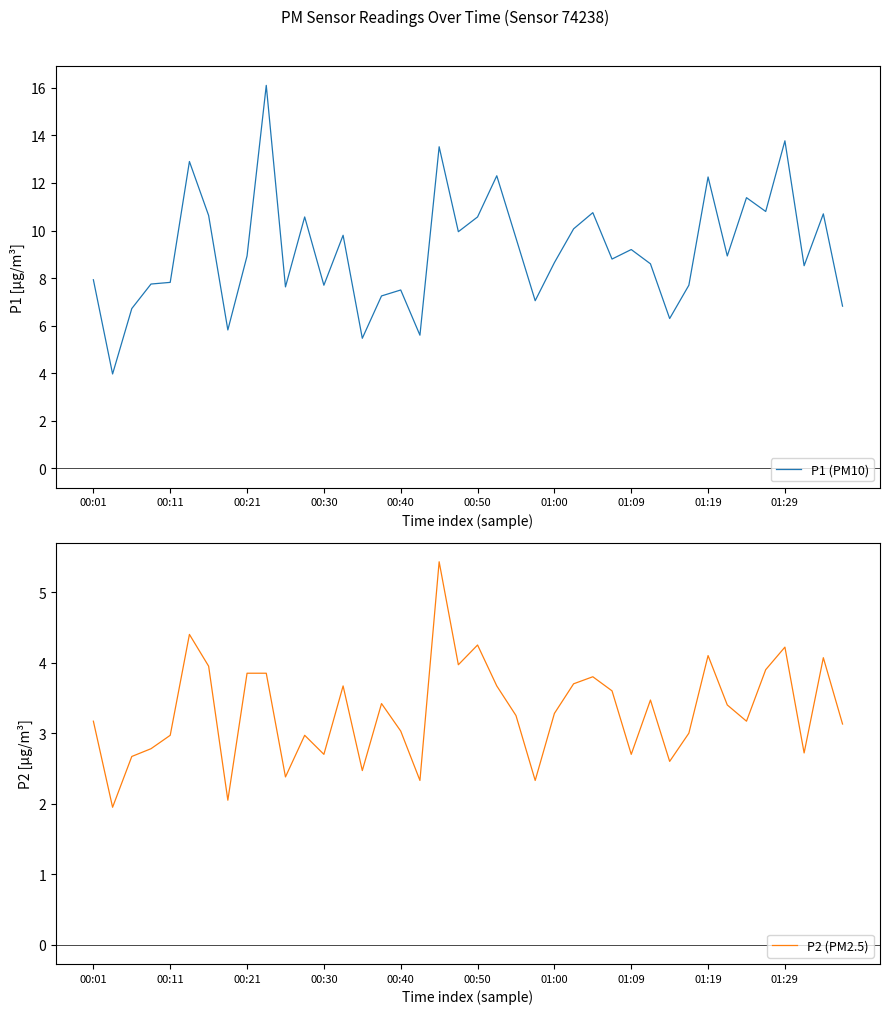

What is the difference between the maximum and minimum values in the P1 (PM10) series?

12.1